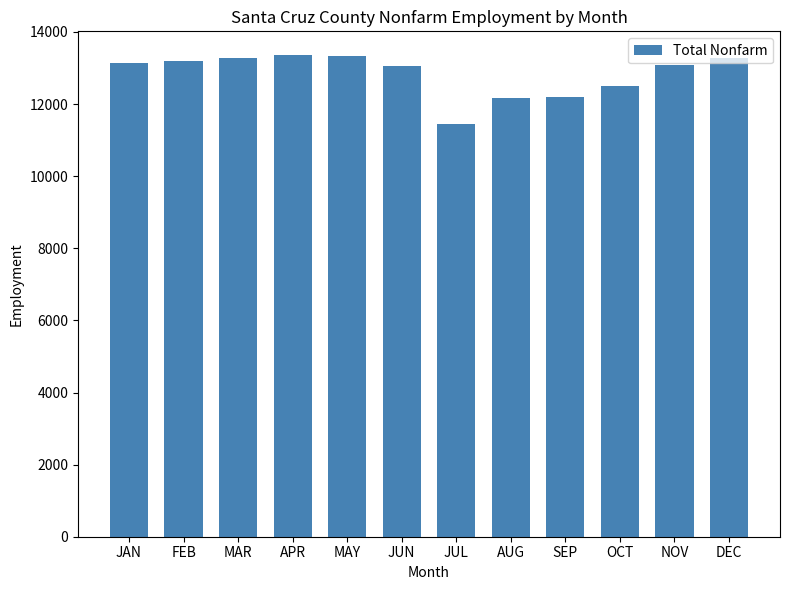

Is it true that the value at JAN is 13150?

True